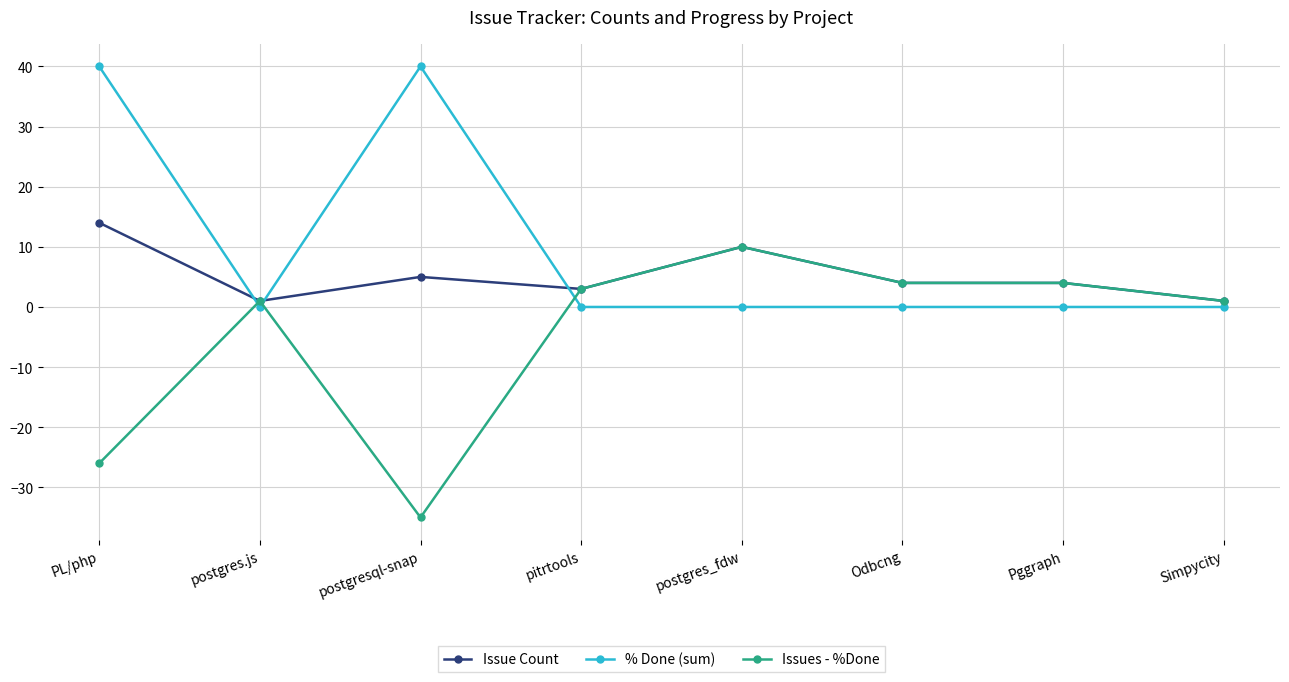

What are all the series names shown in the legend?

Issue Count, % Done (sum), Issues - %Done